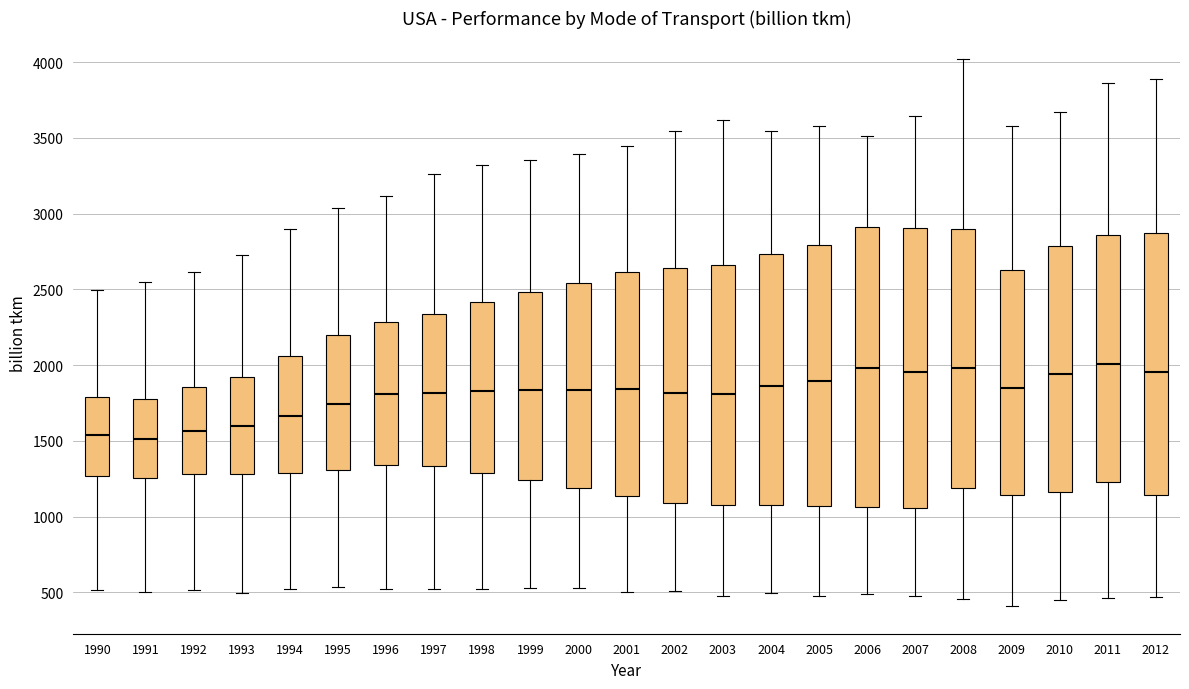

Reading left to right, read every box against the y-axis: the position of its median line, the range the box covers, and the ends of its whiskers. The values are not printed on the chart, so give them approximately, as read against the axis.

1990: median 1550, box 1250 to 1800, whiskers 500 to 2500
1991: median 1500, box 1250 to 1800, whiskers 500 to 2550
1992: median 1550, box 1300 to 1850, whiskers 500 to 2600
1993: median 1600, box 1300 to 1900, whiskers 500 to 2750
1994: median 1650, box 1300 to 2050, whiskers 500 to 2900
1995: median 1750, box 1300 to 2200, whiskers 550 to 3050
1996: median 1800, box 1350 to 2300, whiskers 500 to 3100
1997: median 1800, box 1350 to 2350, whiskers 500 to 3250
1998: median 1850, box 1300 to 2400, whiskers 500 to 3300
1999: median 1850, box 1250 to 2500, whiskers 550 to 3350
2000: median 1850, box 1200 to 2550, whiskers 550 to 3400
2001: median 1850, box 1150 to 2600, whiskers 500 to 3450
2002: median 1800, box 1100 to 2650, whiskers 500 to 3550
2003: median 1800, box 1100 to 2650, whiskers 500 to 3600
2004: median 1850, box 1100 to 2750, whiskers 500 to 3550
2005: median 1900, box 1050 to 2800, whiskers 500 to 3600
2006: median 2000, box 1050 to 2900, whiskers 500 to 3500
2007: median 1950, box 1050 to 2900, whiskers 450 to 3650
2008: median 2000, box 1200 to 2900, whiskers 450 to 4000
2009: median 1850, box 1150 to 2650, whiskers 400 to 3600
2010: median 1950, box 1150 to 2800, whiskers 450 to 3650
2011: median 2000, box 1250 to 2850, whiskers 450 to 3850
2012: median 1950, box 1150 to 2850, whiskers 450 to 3900